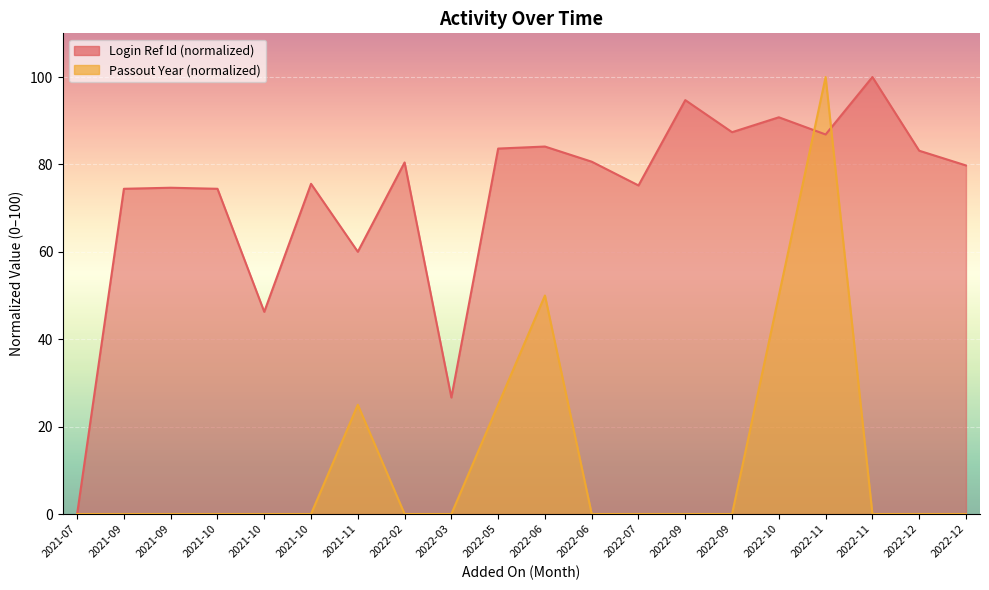

What is the total value across all series at 2022-03?

26.7